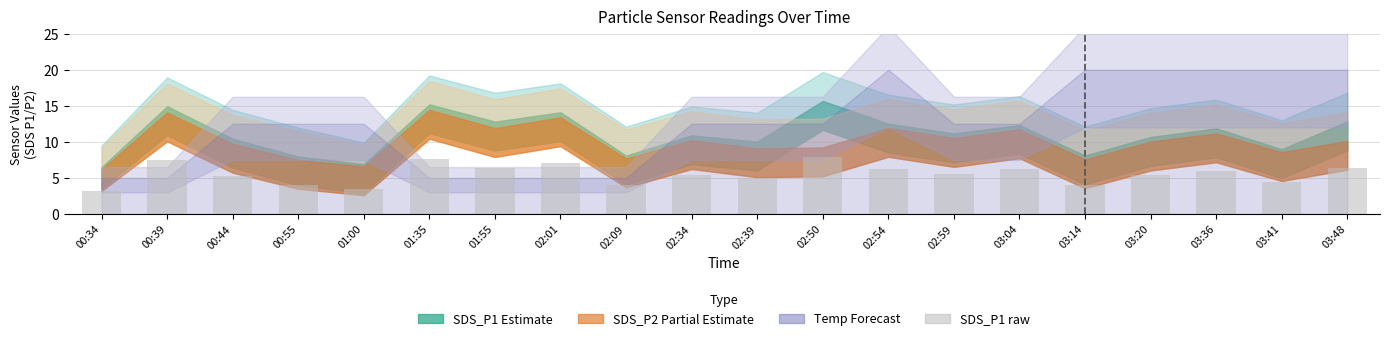

How many distinct data groups are displayed?

1